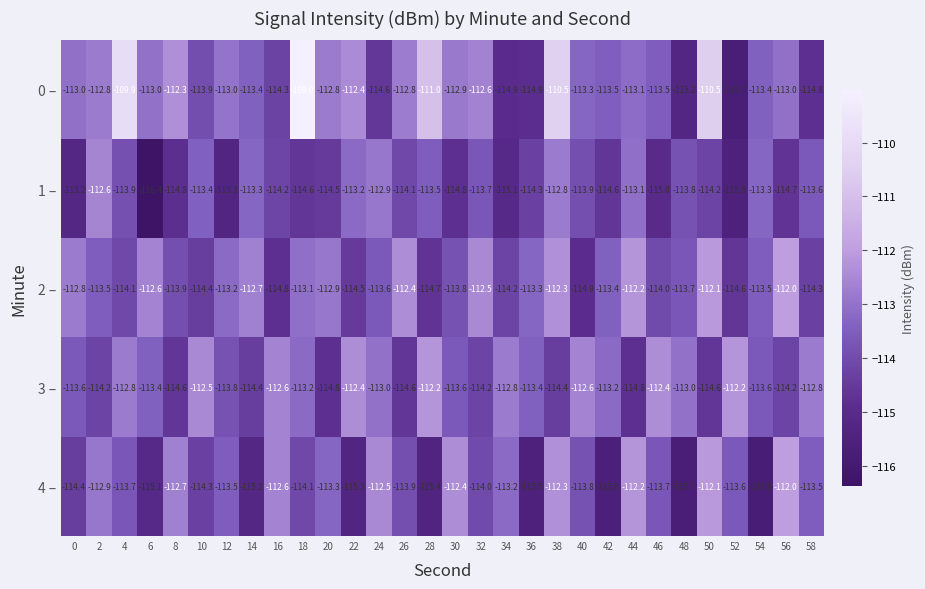

At which category is the sum across all series the highest?

38